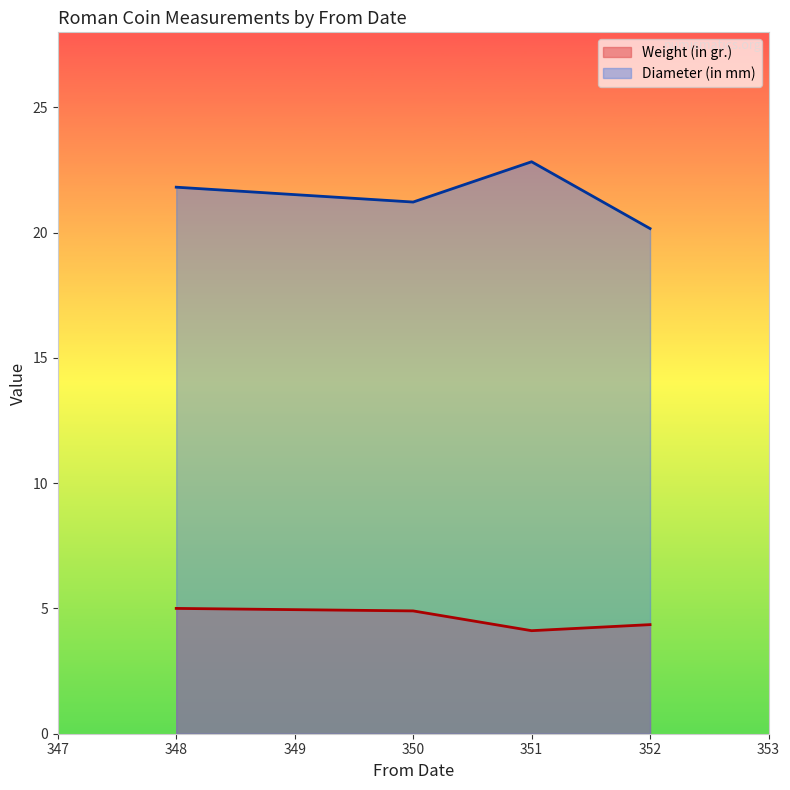

At which label does Diameter (in mm) reach its peak?

351